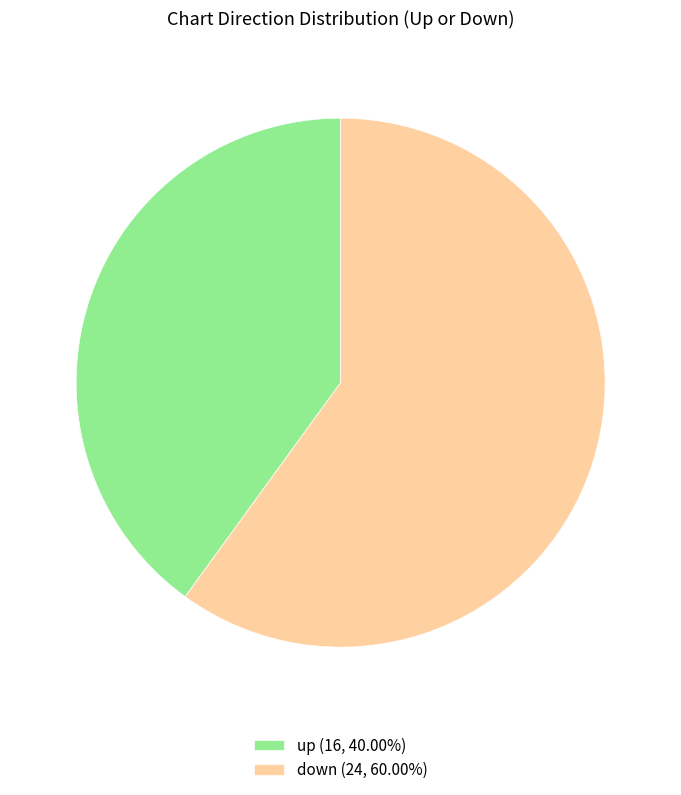

Do down and up together represent more than half of the pie?

Yes